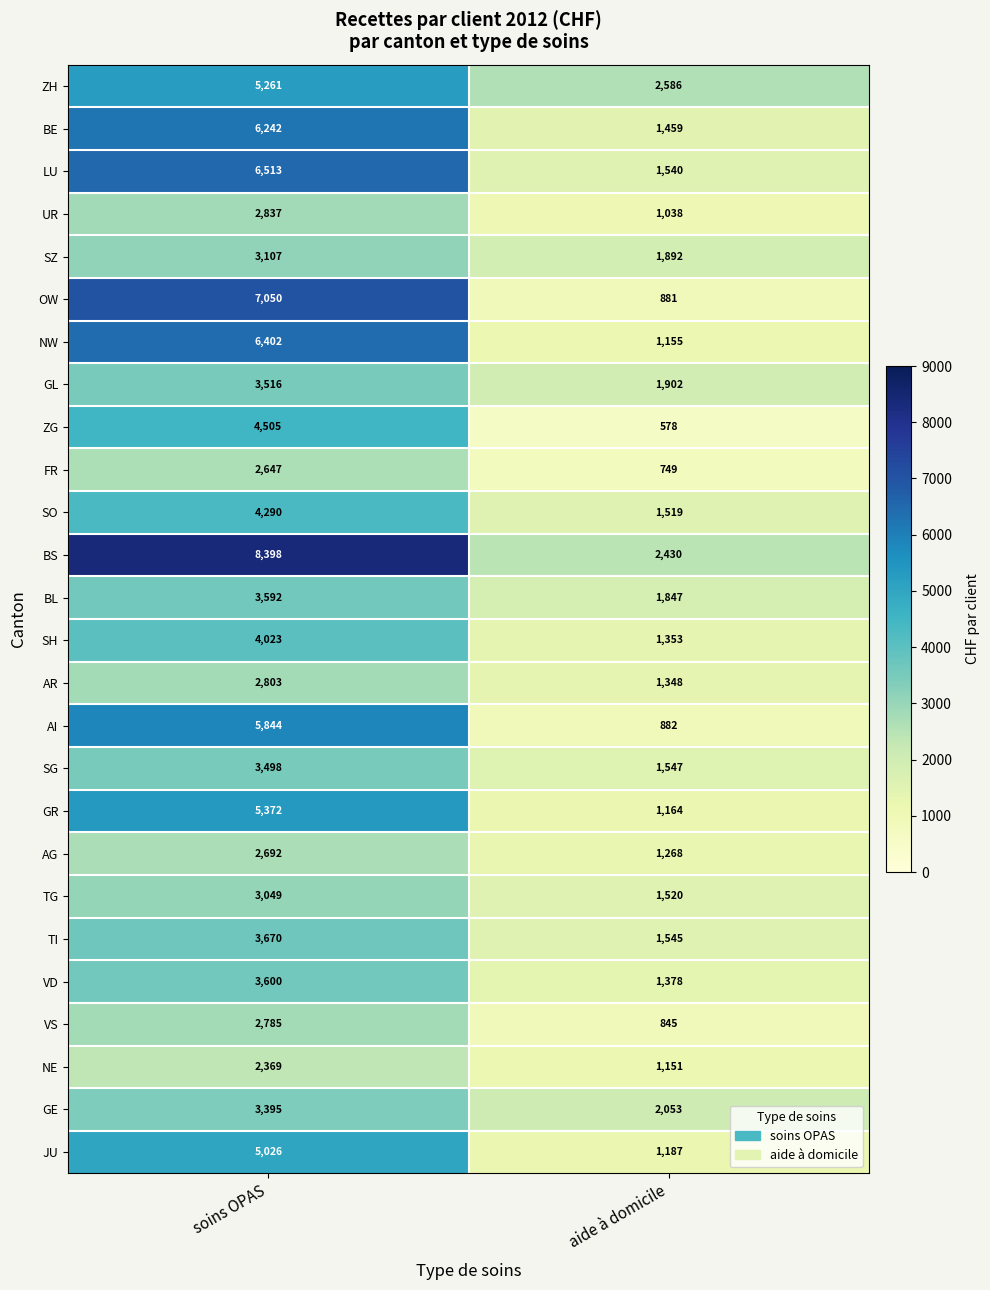

Rank the categories by BS value from highest to lowest.

soins OPAS, aide à domicile